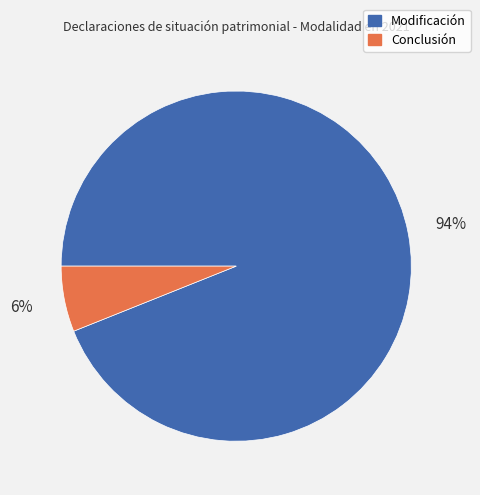

Combined, do Conclusión and Modificación account for over 50%?

Yes